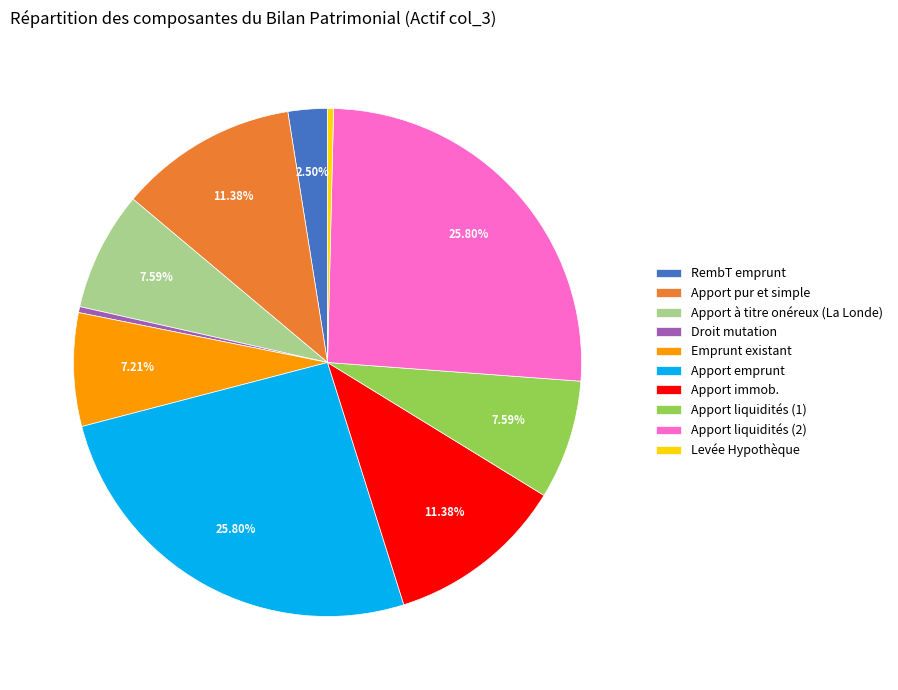

What percentage is the Apport liquidités (1) slice, to the nearest percent?

8%